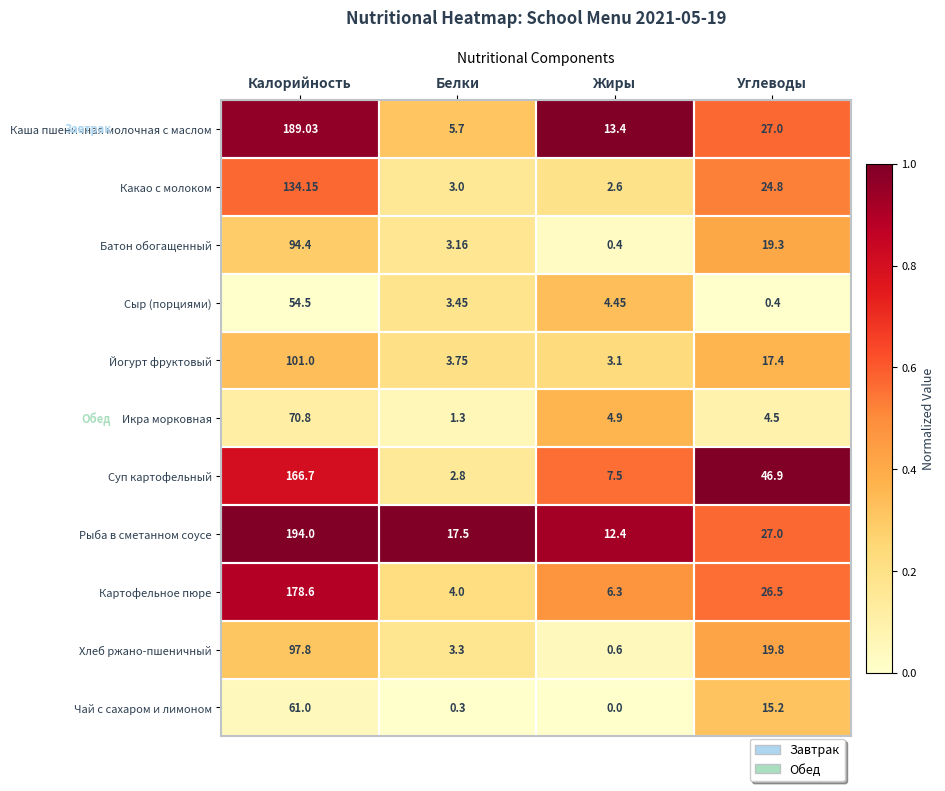

At which category does the chart reach its minimum across all series?

Жиры